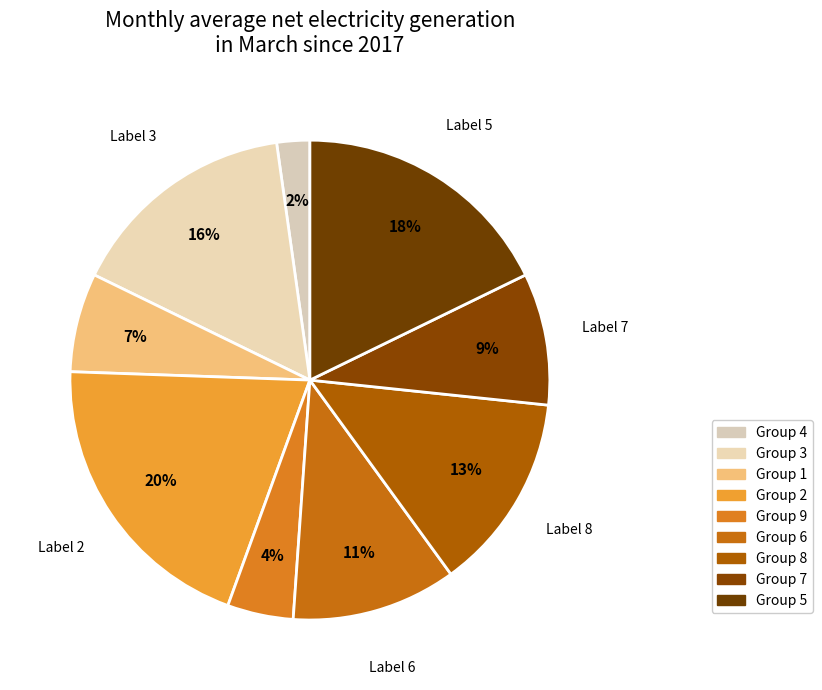

How many slices are in this pie chart?

9